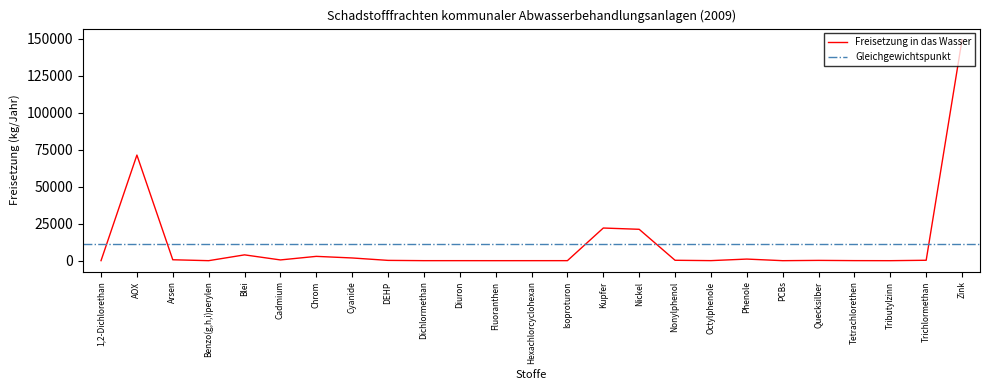

What is the maximum value shown in the chart?

149542